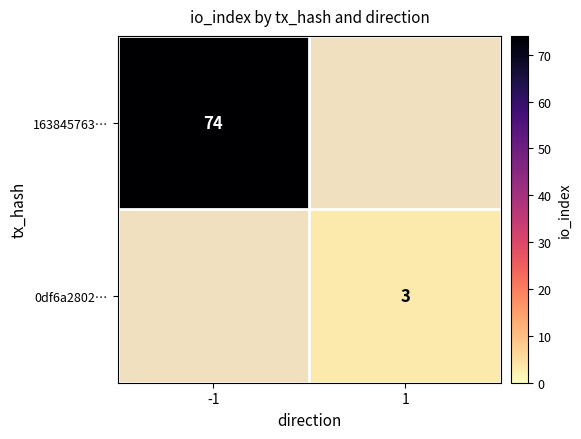

The value of 0df6a2802… at 1 is 3. True or false?

True